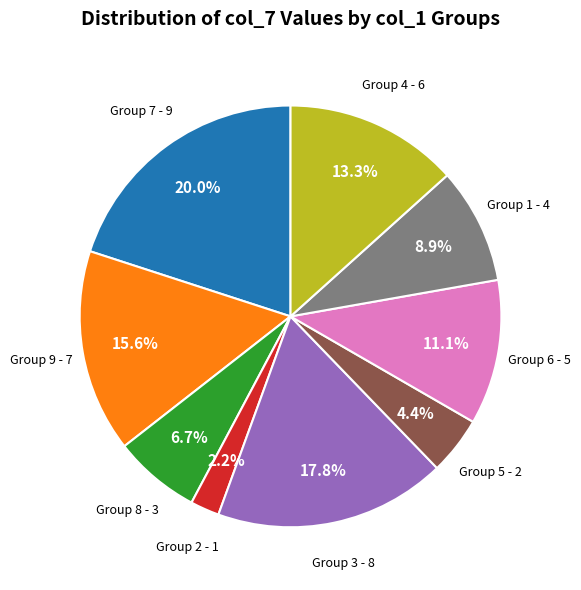

Is there a majority slice in this chart?

No